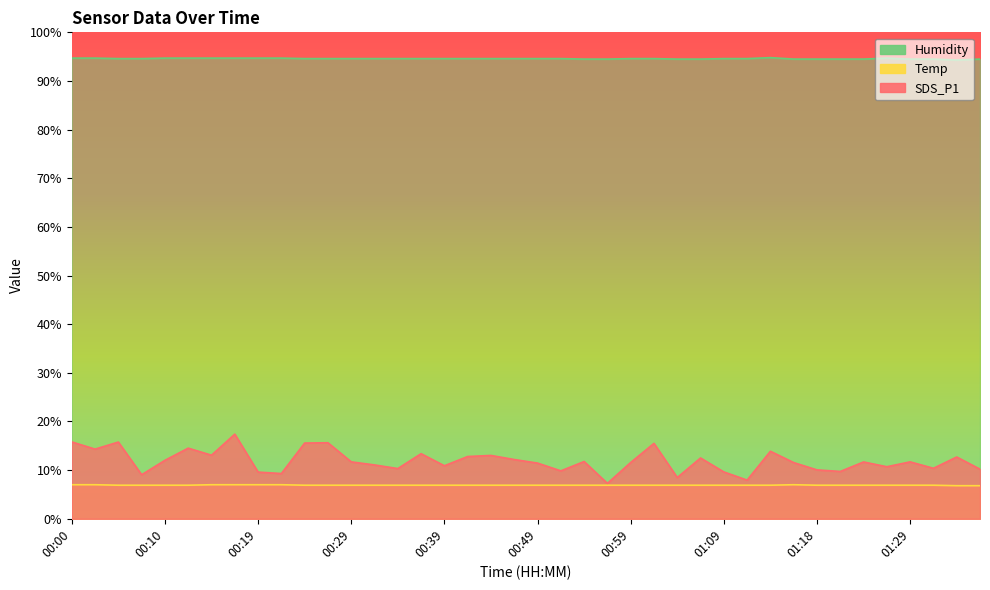

Which category has the lowest value in the SDS_P1 series?

00:57